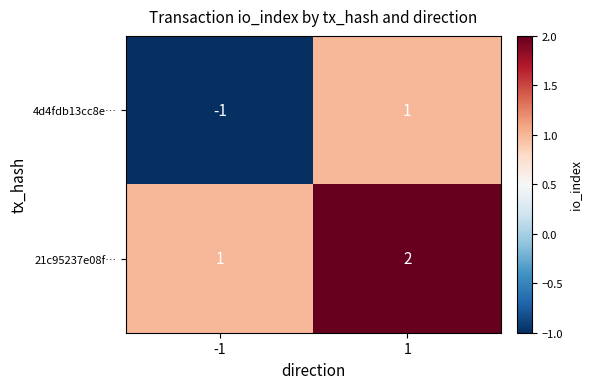

The value of 21c95237e08f… at 1 is 1. True or false?

False